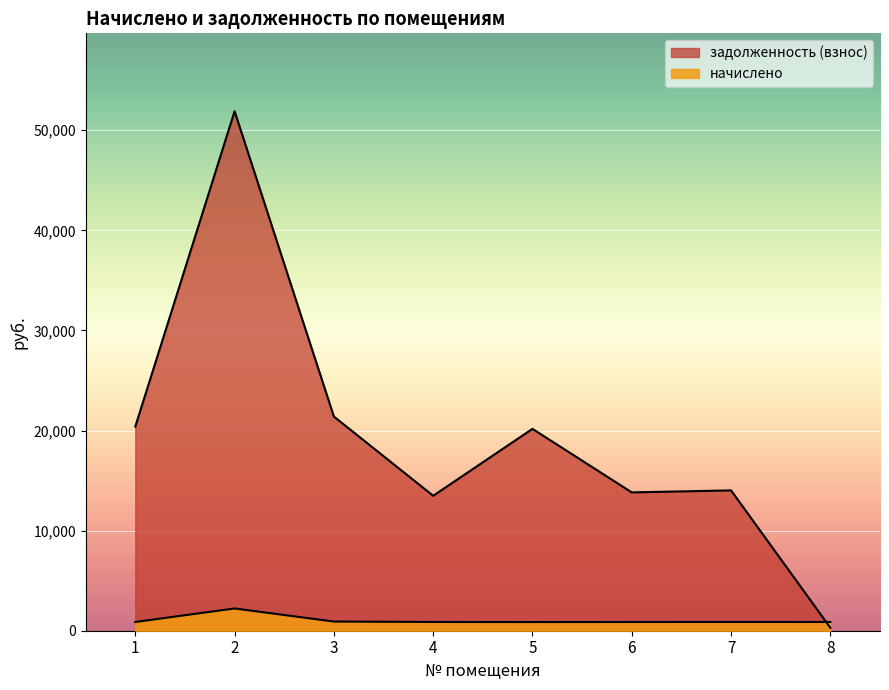

What is the value of the начислено point at the 7th from the left?

873.6